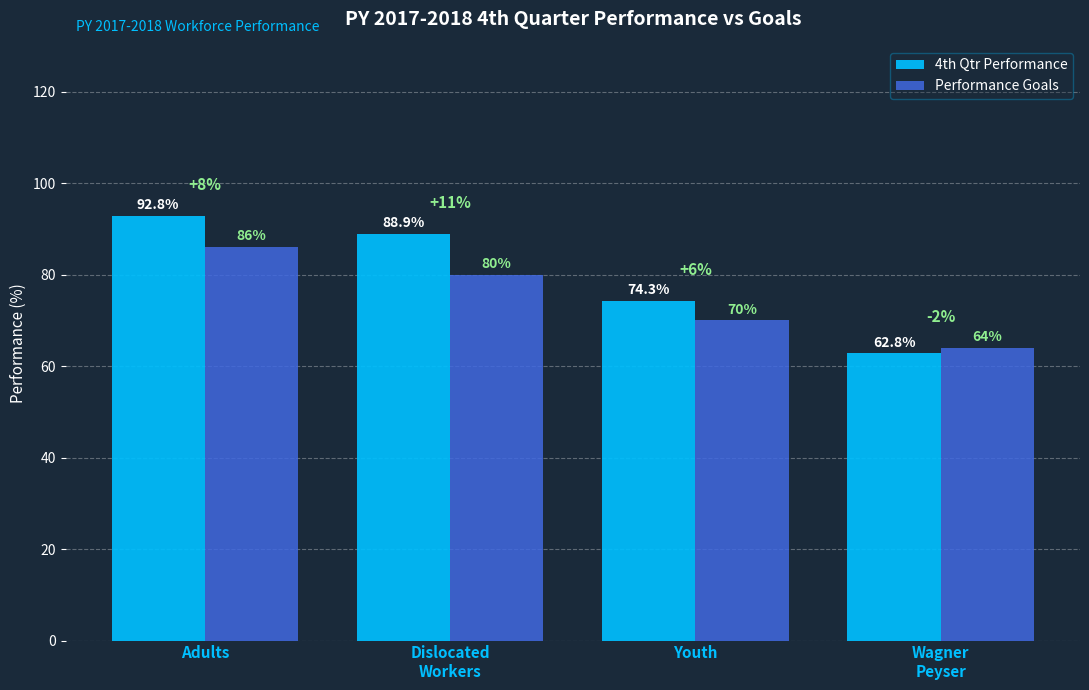

Where does the 4th Qtr Performance series first go above 88?

Adults